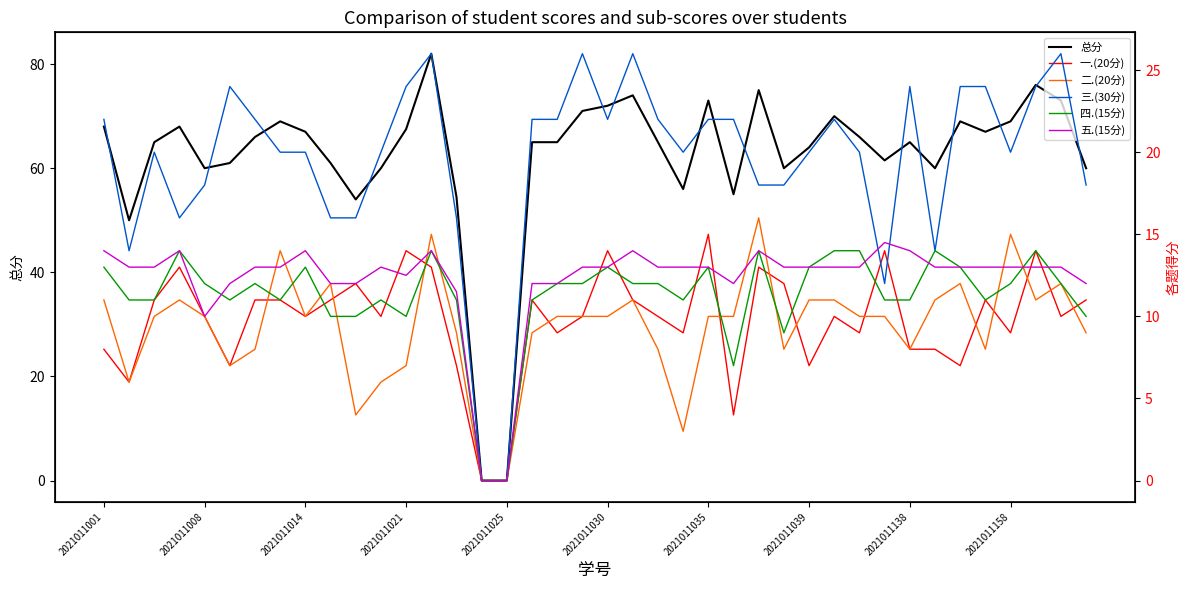

What is the maximum value for 总分?

82.0